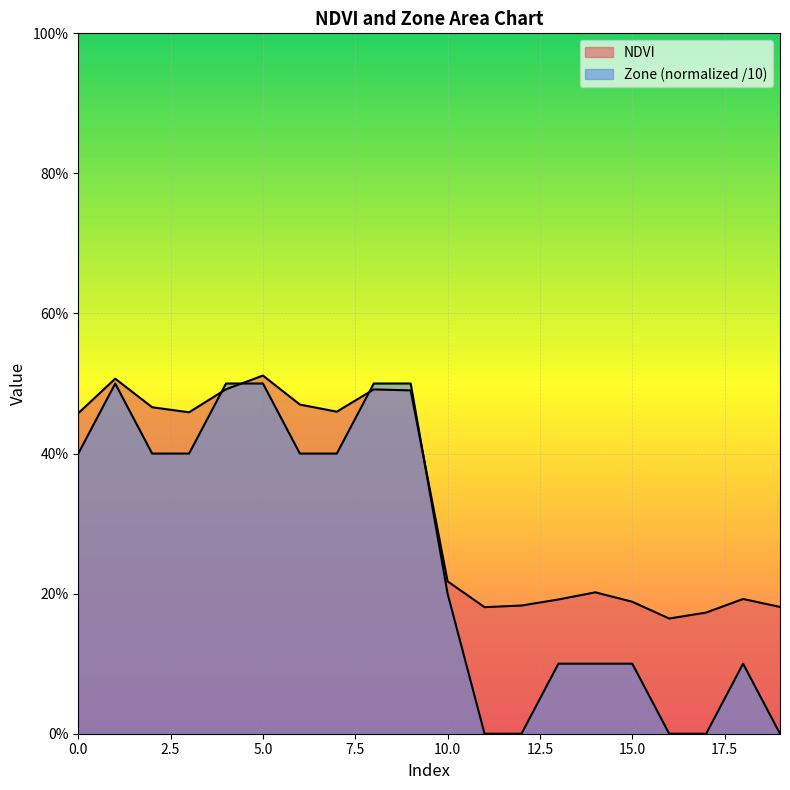

What is the greatest value displayed?

0.5